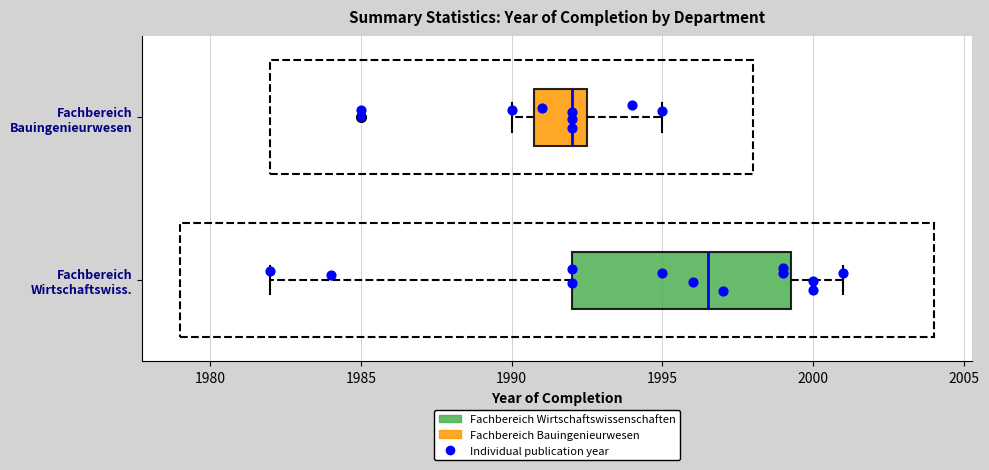

Where does the right whisker of the box for Fachbereich Wirtschaftswiss. end on the x-axis? The values are not printed on the chart, so give them approximately, as read against the axis.

2001.0